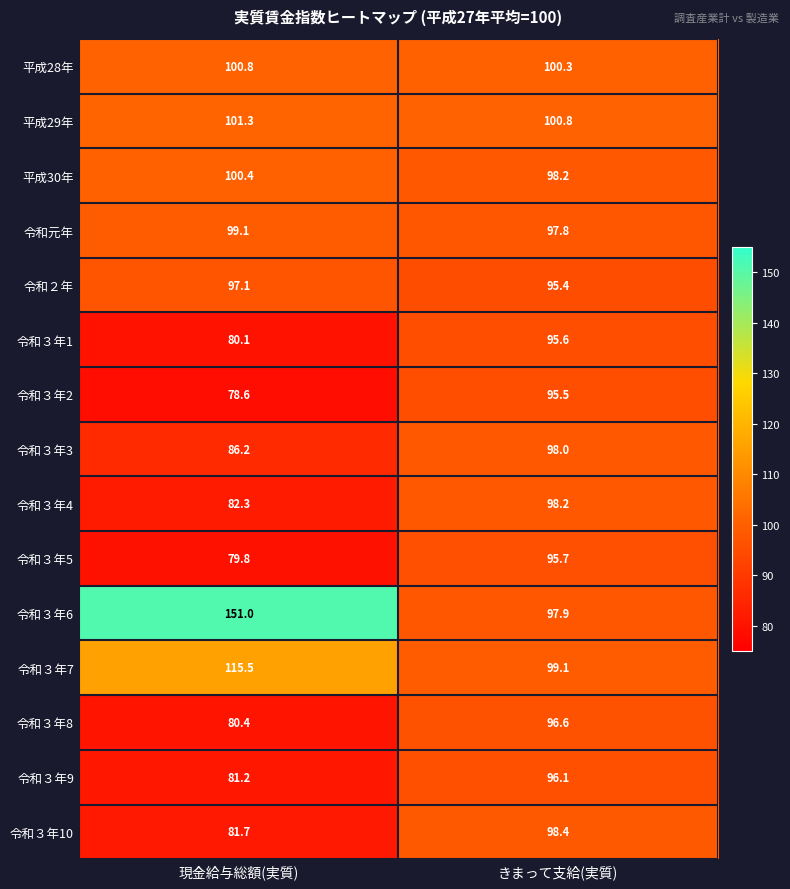

What is the sum of the 令和３年7 values at きまって支給(実質) and 現金給与総額(実質)?

214.6